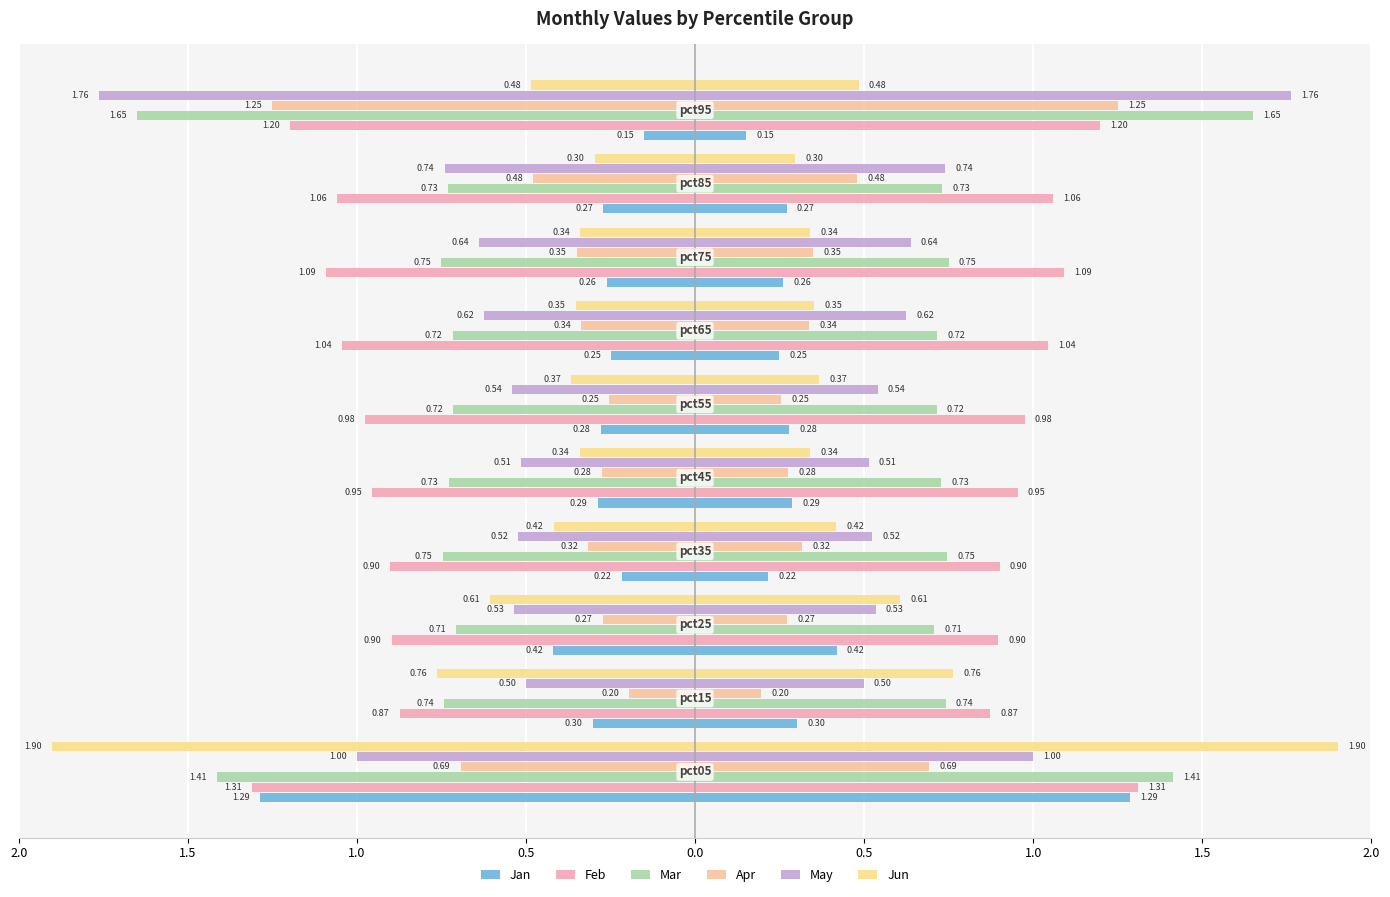

Reading right to left, list all the values displayed in this chart.

Jan: -0.2	-0.3	-0.3	-0.2	-0.3	-0.3	-0.2	-0.4	-0.3	-1.3
Feb: -1.2	-1.1	-1.1	-1.0	-1.0	-1.0	-0.9	-0.9	-0.9	-1.3
Mar: -1.6	-0.7	-0.7	-0.7	-0.7	-0.7	-0.7	-0.7	-0.7	-1.4
Apr: -1.3	-0.5	-0.4	-0.3	-0.3	-0.3	-0.3	-0.3	-0.2	-0.7
May: -1.8	-0.7	-0.6	-0.6	-0.5	-0.5	-0.5	-0.5	-0.5	-1.0
Jun: -0.5	-0.3	-0.3	-0.4	-0.4	-0.3	-0.4	-0.6	-0.8	-1.9